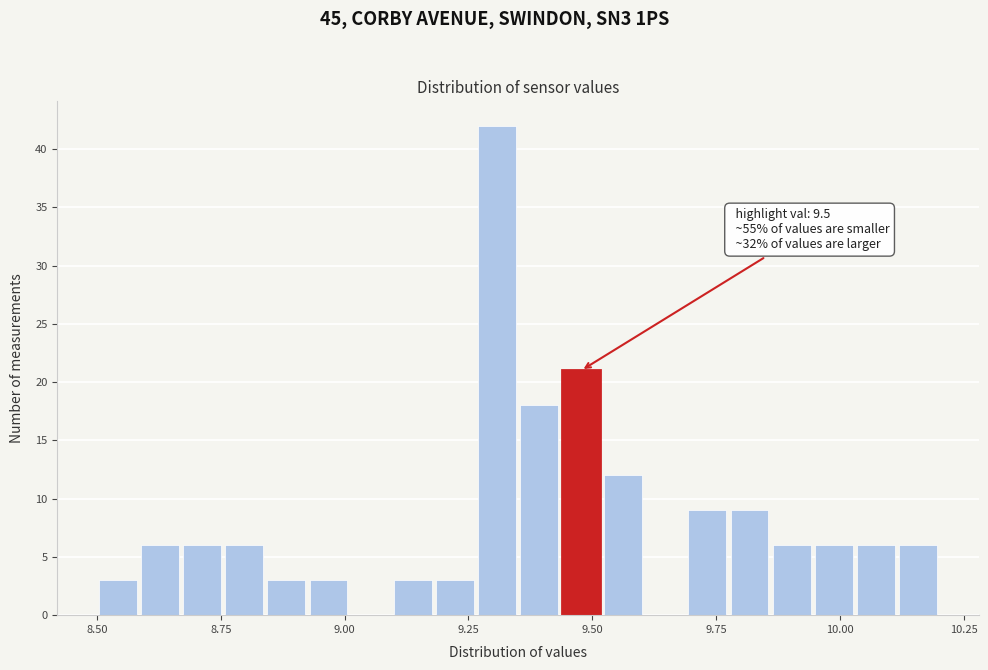

Read against the x-axis, roughly where is the centre of the tallest bar?

9.30